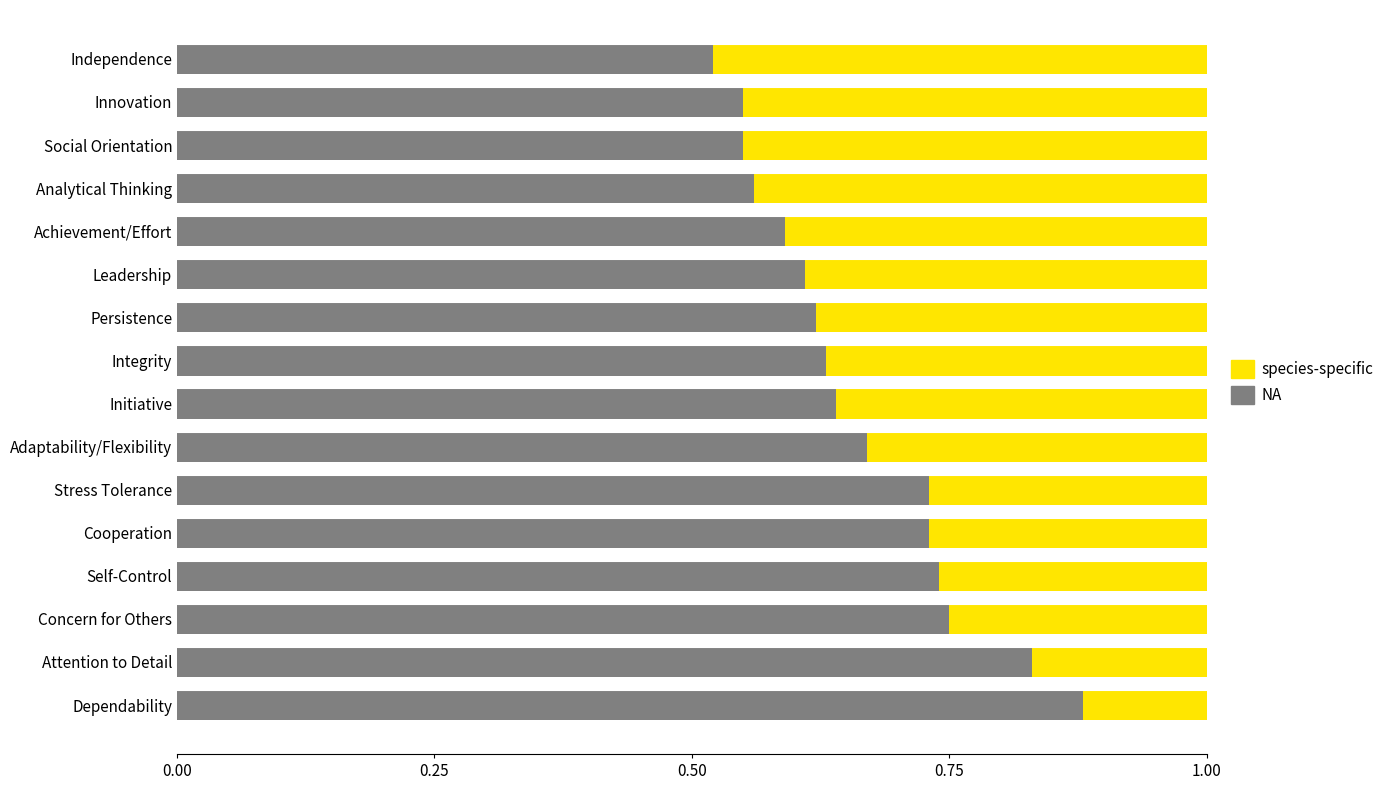

What is the sum of all NA values?

10.6